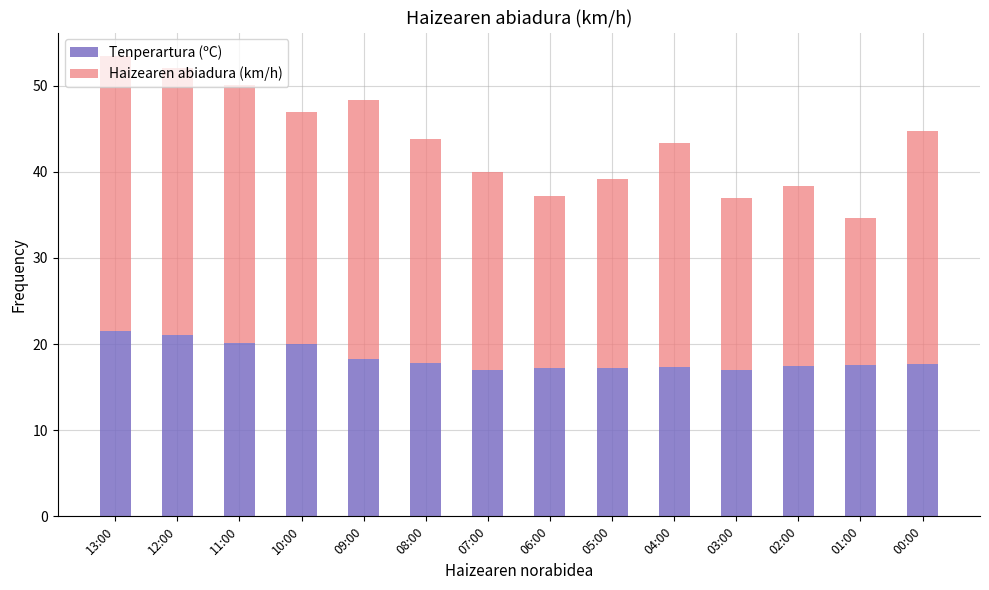

Is it true that Tenperartura (ºC) equals 32.9 at 11:00?

False